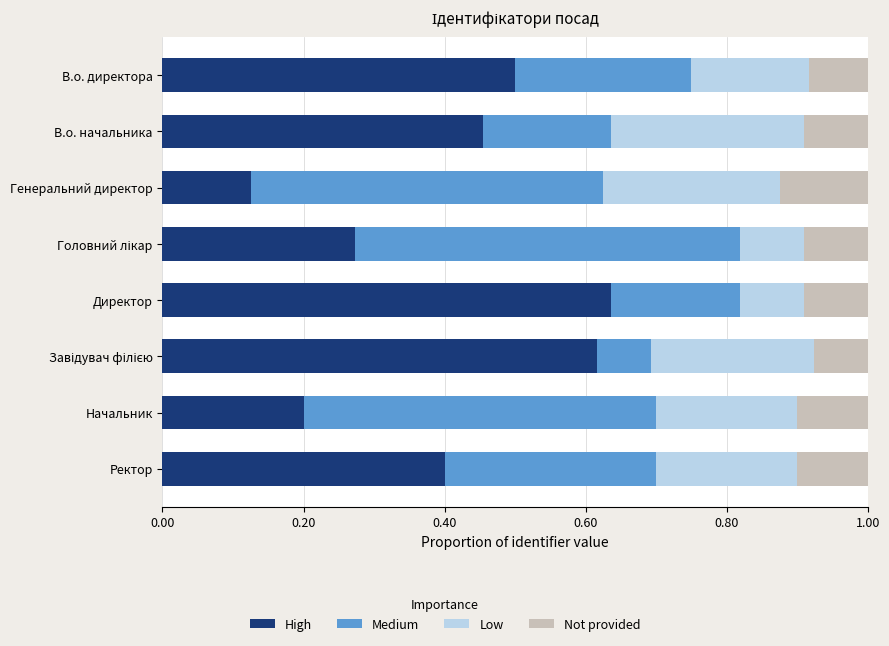

Which category has the highest value in the High series?

Директор